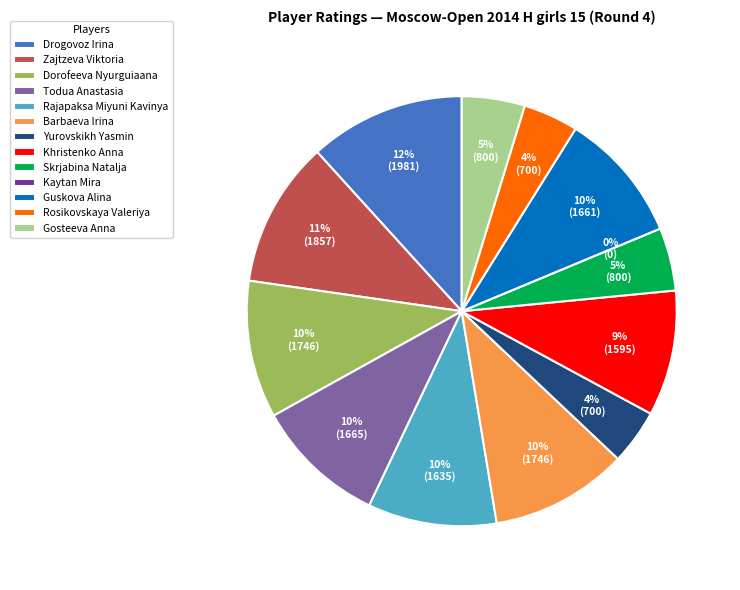

Is Kaytan Mira the majority of the pie?

No